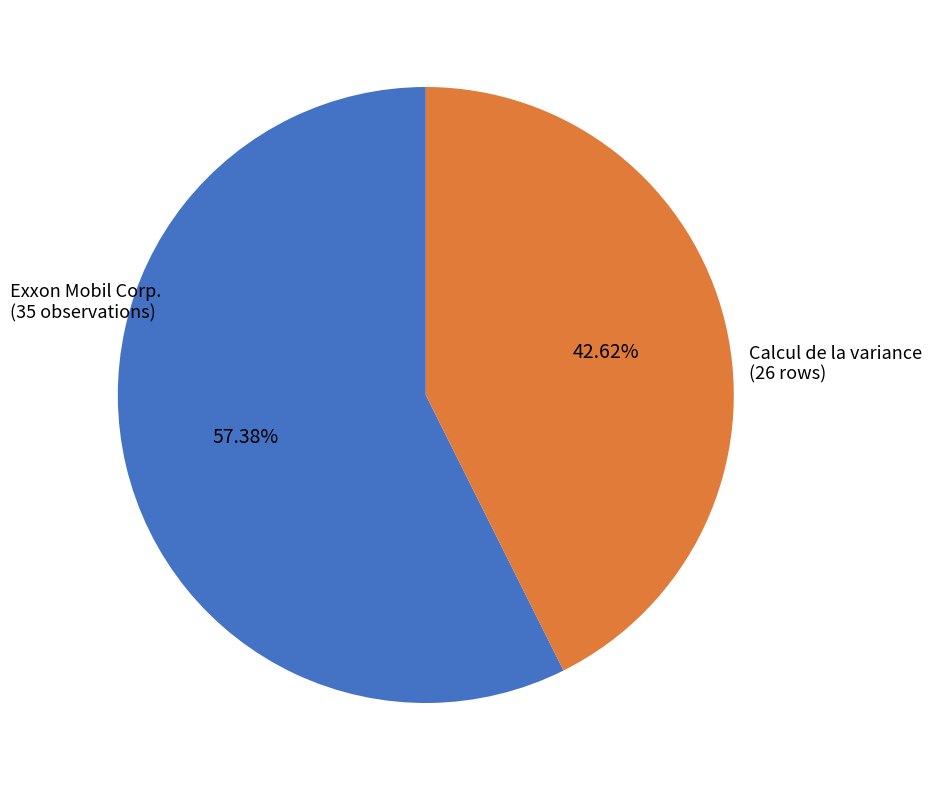

Between Calcul de la variance (26 rows) and Exxon Mobil Corp. (35 observations), which is larger?

Exxon Mobil Corp. (35 observations)